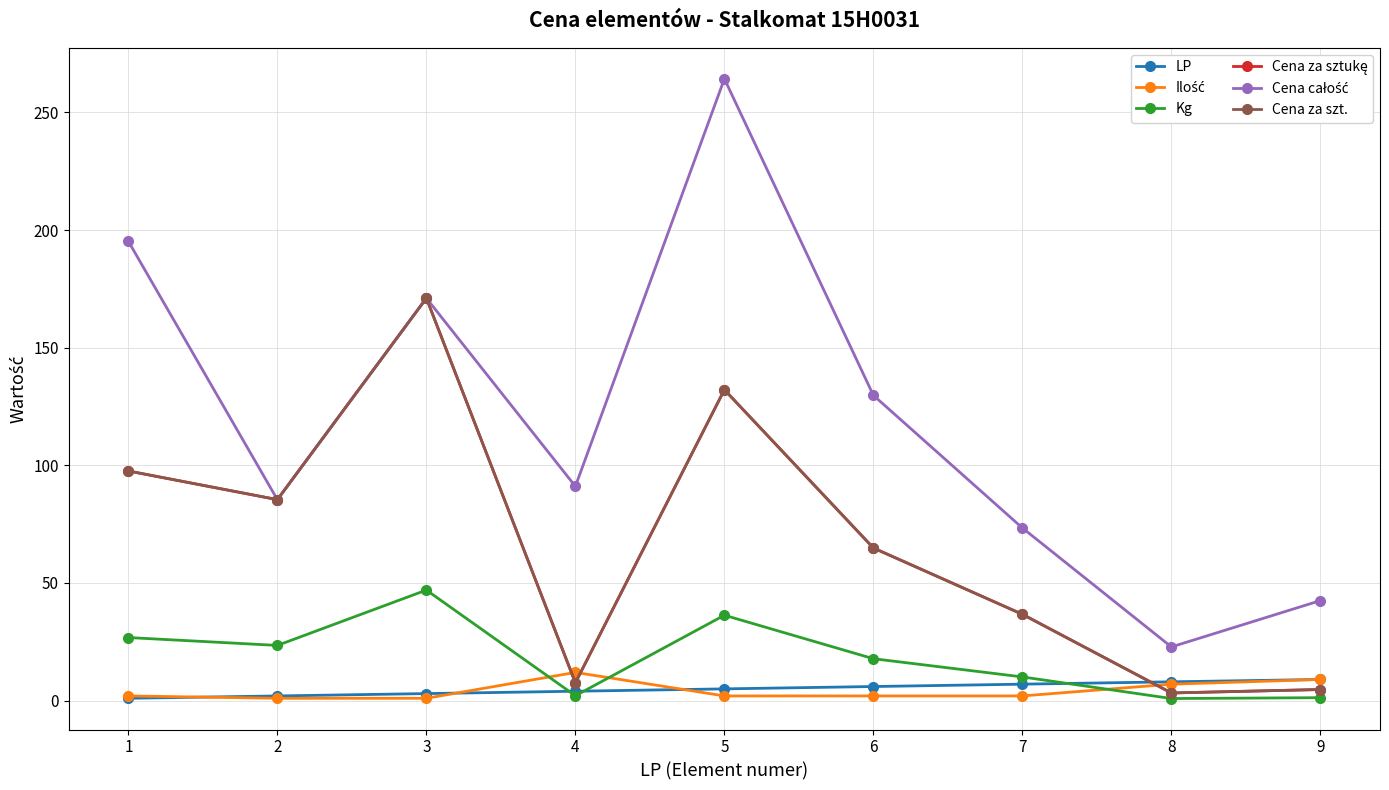

In Ilość, how many points are higher than both neighbors (excluding endpoints)?

1